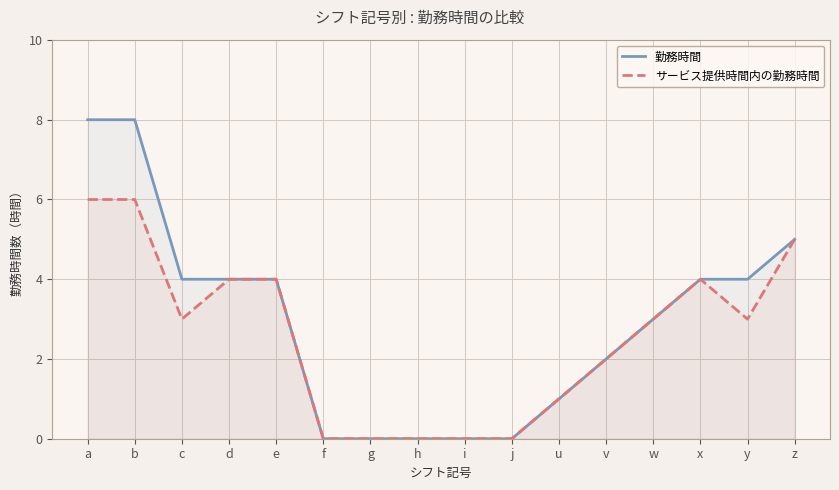

Between w and h, which is larger?

w